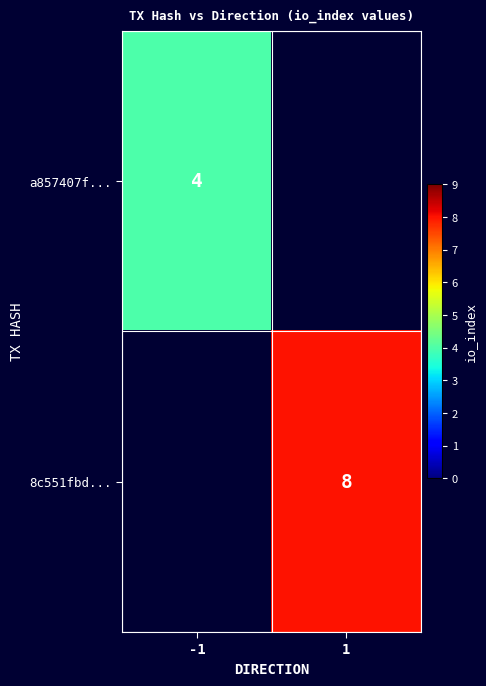

The a857407f... series shows 4 at -1. True or false?

True